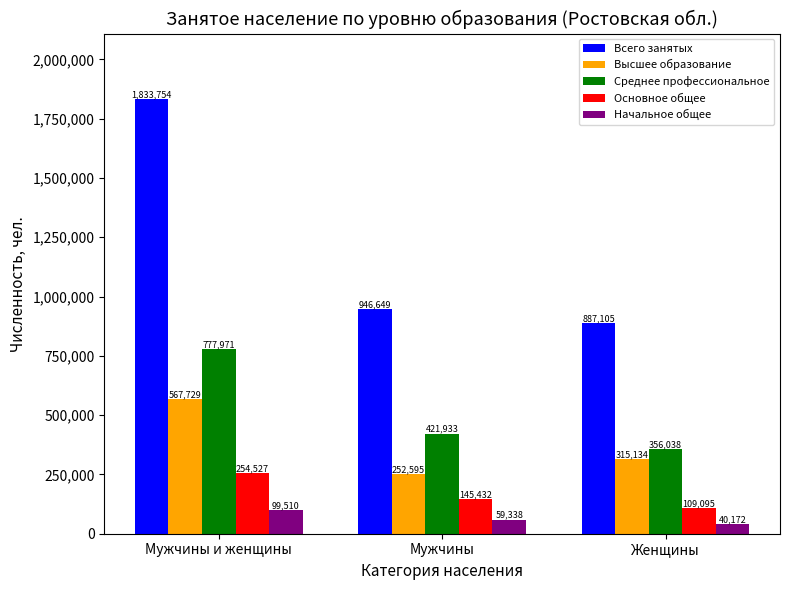

Which series has the largest range (max minus min)?

Всего занятых